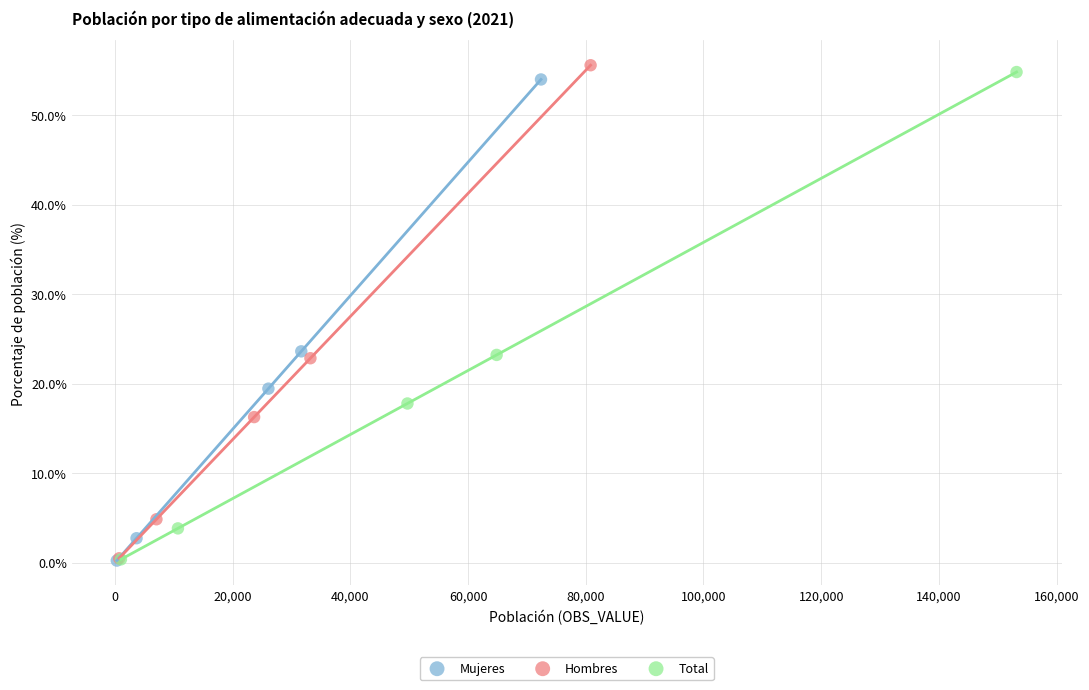

Which series contains the highest Y value?

Hombres